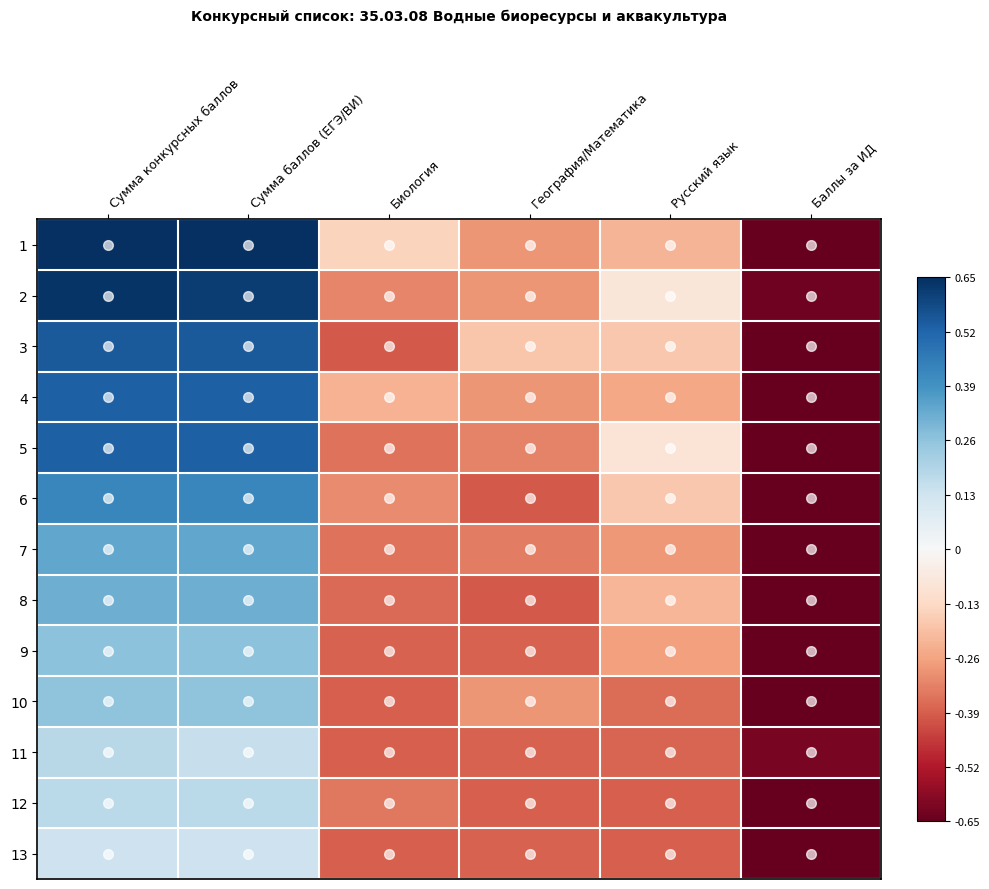

Reading left to right, extract all data points from this chart.

1: Сумма конкурсных баллов=0.7	Сумма баллов (ЕГЭ/ВИ)=0.7	Биология=-0.1	География/Математика=-0.3	Русский язык=-0.2	Баллы за ИД=-0.7
2: Сумма конкурсных баллов=0.6	Сумма баллов (ЕГЭ/ВИ)=0.6	Биология=-0.3	География/Математика=-0.3	Русский язык=-0.1	Баллы за ИД=-0.6
3: Сумма конкурсных баллов=0.5	Сумма баллов (ЕГЭ/ВИ)=0.5	Биология=-0.4	География/Математика=-0.2	Русский язык=-0.2	Баллы за ИД=-0.7
4: Сумма конкурсных баллов=0.5	Сумма баллов (ЕГЭ/ВИ)=0.5	Биология=-0.2	География/Математика=-0.3	Русский язык=-0.3	Баллы за ИД=-0.7
5: Сумма конкурсных баллов=0.5	Сумма баллов (ЕГЭ/ВИ)=0.5	Биология=-0.4	География/Математика=-0.3	Русский язык=-0.1	Баллы за ИД=-0.7
6: Сумма конкурсных баллов=0.4	Сумма баллов (ЕГЭ/ВИ)=0.4	Биология=-0.3	География/Математика=-0.4	Русский язык=-0.2	Баллы за ИД=-0.7
7: Сумма конкурсных баллов=0.3	Сумма баллов (ЕГЭ/ВИ)=0.3	Биология=-0.4	География/Математика=-0.3	Русский язык=-0.3	Баллы за ИД=-0.7
8: Сумма конкурсных баллов=0.3	Сумма баллов (ЕГЭ/ВИ)=0.3	Биология=-0.4	География/Математика=-0.4	Русский язык=-0.2	Баллы за ИД=-0.7
9: Сумма конкурсных баллов=0.3	Сумма баллов (ЕГЭ/ВИ)=0.3	Биология=-0.4	География/Математика=-0.4	Русский язык=-0.3	Баллы за ИД=-0.7
10: Сумма конкурсных баллов=0.3	Сумма баллов (ЕГЭ/ВИ)=0.3	Биология=-0.4	География/Математика=-0.3	Русский язык=-0.4	Баллы за ИД=-0.7
11: Сумма конкурсных баллов=0.2	Сумма баллов (ЕГЭ/ВИ)=0.1	Биология=-0.4	География/Математика=-0.4	Русский язык=-0.4	Баллы за ИД=-0.6
12: Сумма конкурсных баллов=0.2	Сумма баллов (ЕГЭ/ВИ)=0.2	Биология=-0.3	География/Математика=-0.4	Русский язык=-0.4	Баллы за ИД=-0.7
13: Сумма конкурсных баллов=0.1	Сумма баллов (ЕГЭ/ВИ)=0.1	Биология=-0.4	География/Математика=-0.4	Русский язык=-0.4	Баллы за ИД=-0.7